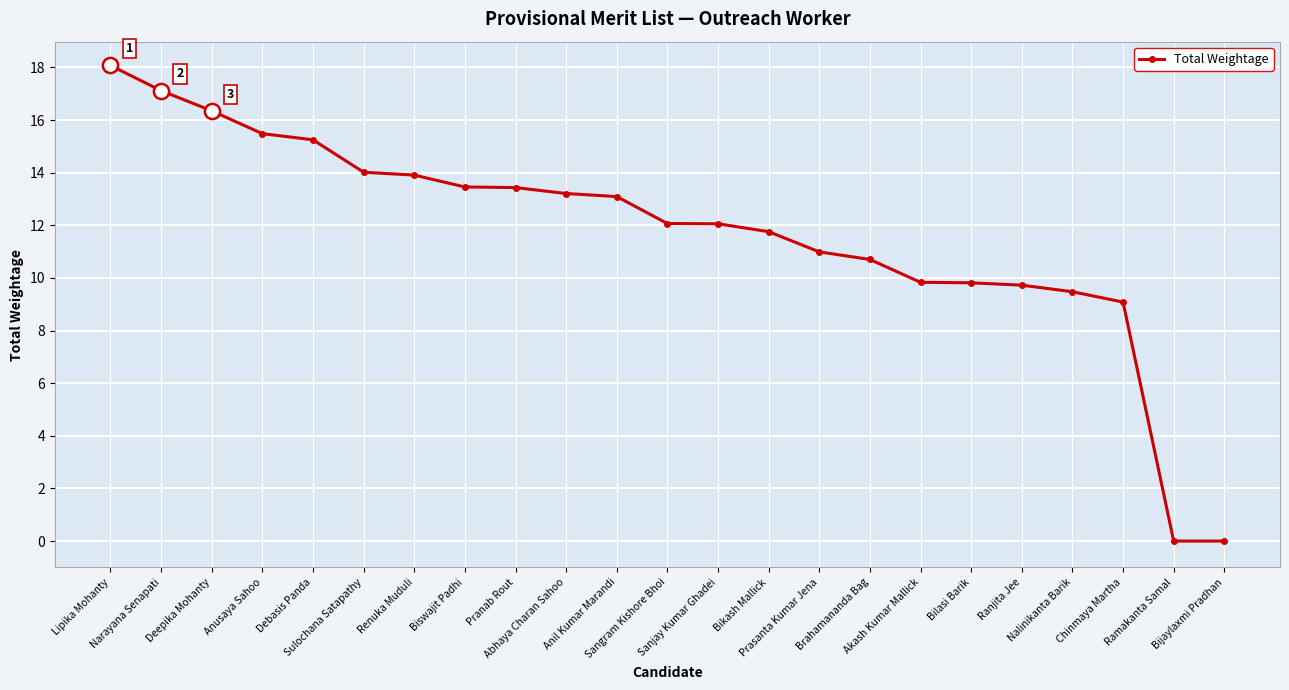

What is the value of the 17th point from the left?

9.8